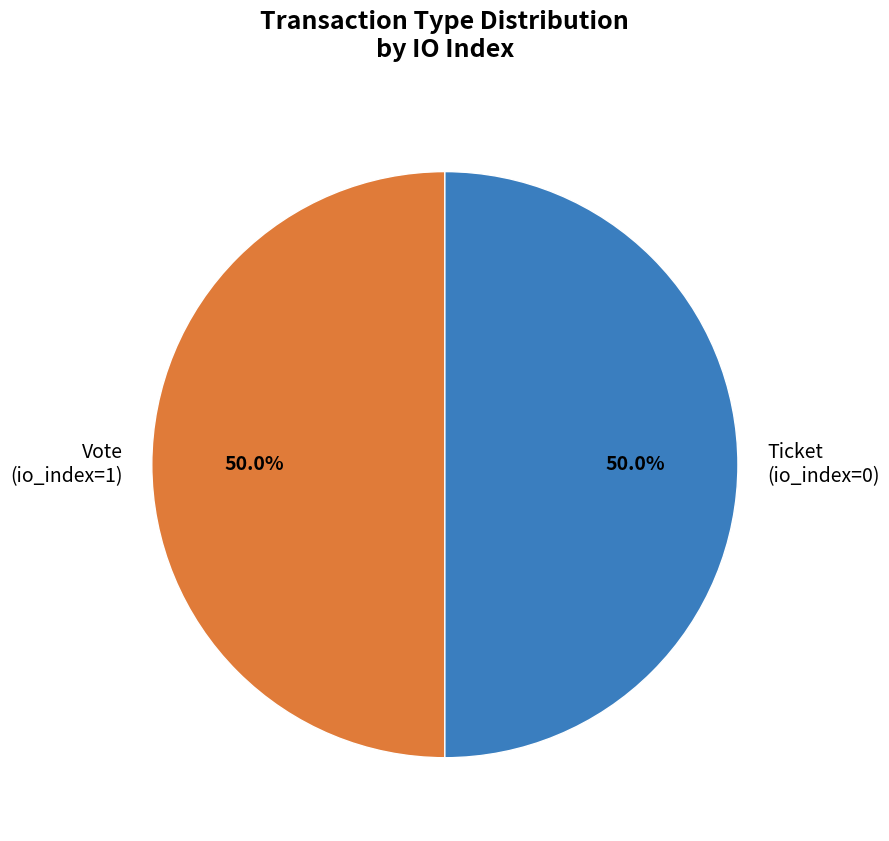

Approximately how many times larger is the value at Vote (io_index=1) compared to Ticket (io_index=0)?

1.0